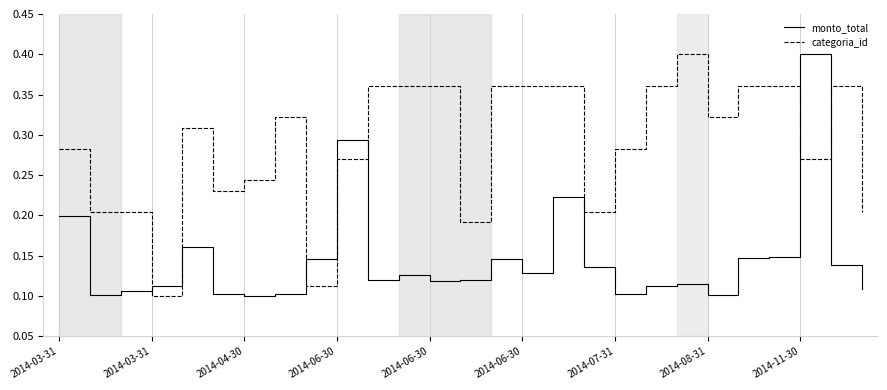

True or false: monto_total and categoria_id intersect in this chart.

True